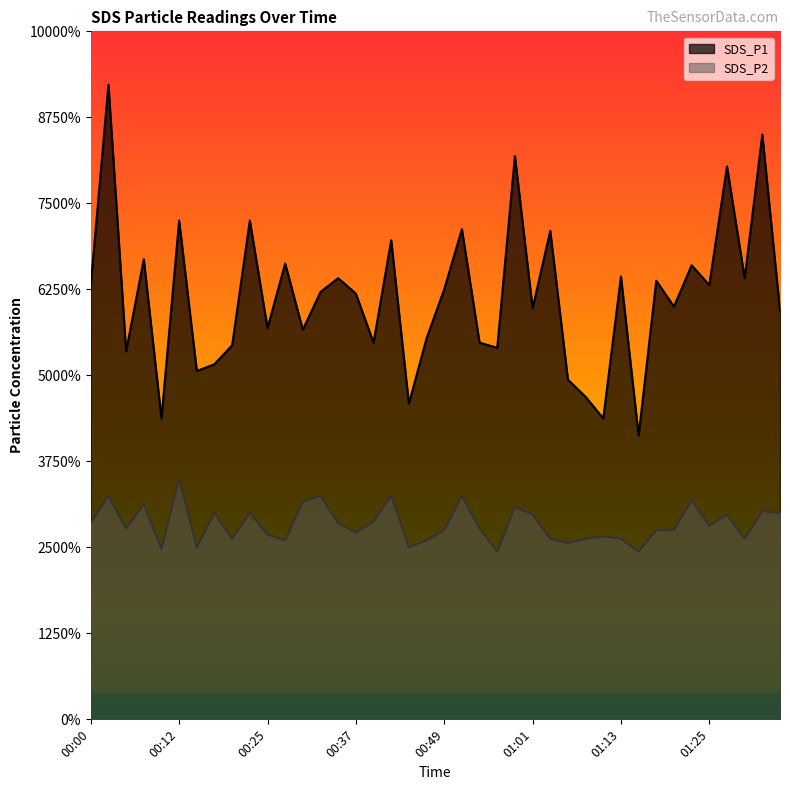

Reading left to right, transcribe all the data shown in this chart.

SDS_P1: 5.0	7.4	4.3	5.3	3.5	5.8	4.0	4.1	4.3	5.8	4.5	5.3	4.5	5.0	5.1	5.0	4.4	5.6	3.7	4.4	5.0	5.7	4.4	4.3	6.5	4.8	5.7	4.0	3.8	3.5	5.2	3.3	5.1	4.8	5.3	5.0	6.4	5.1	6.8	4.8
SDS_P2: 2.3	2.6	2.2	2.5	2.0	2.8	2.0	2.4	2.1	2.4	2.1	2.1	2.5	2.6	2.3	2.2	2.3	2.6	2.0	2.1	2.2	2.6	2.2	1.9	2.5	2.4	2.1	2.0	2.1	2.1	2.1	1.9	2.2	2.2	2.5	2.2	2.4	2.1	2.4	2.4